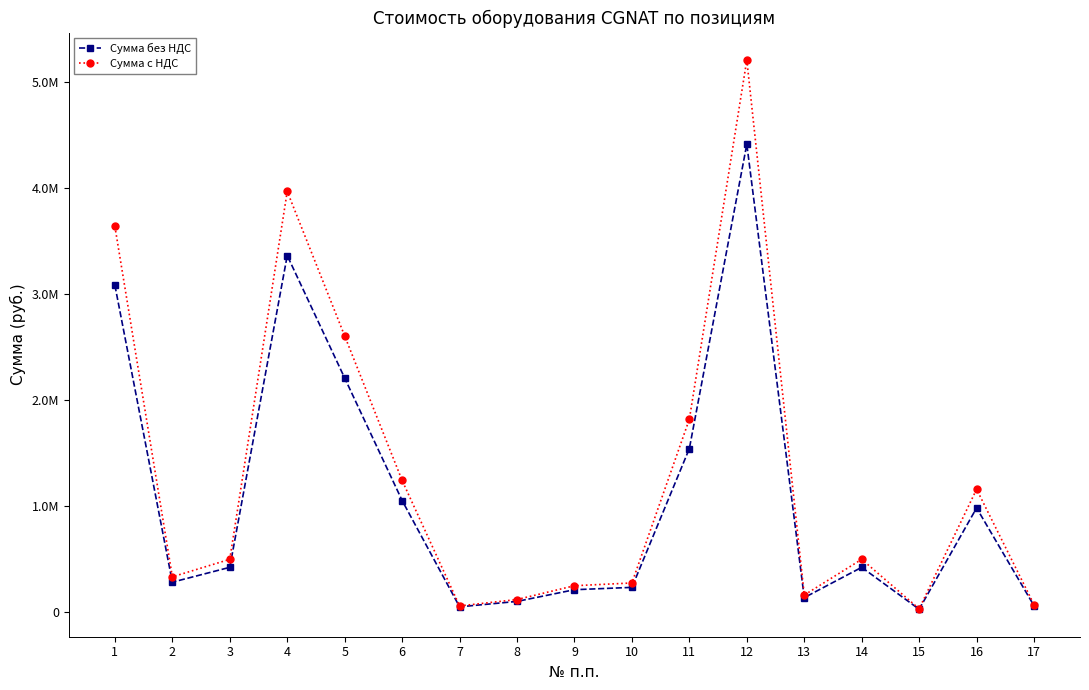

Which has a higher value, 17 or 5?

5